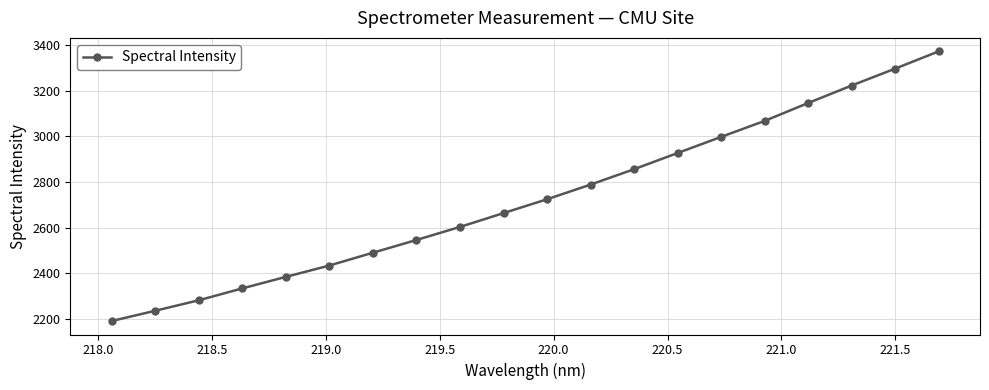

True or false: there are more than 2 points higher than both neighbors.

False